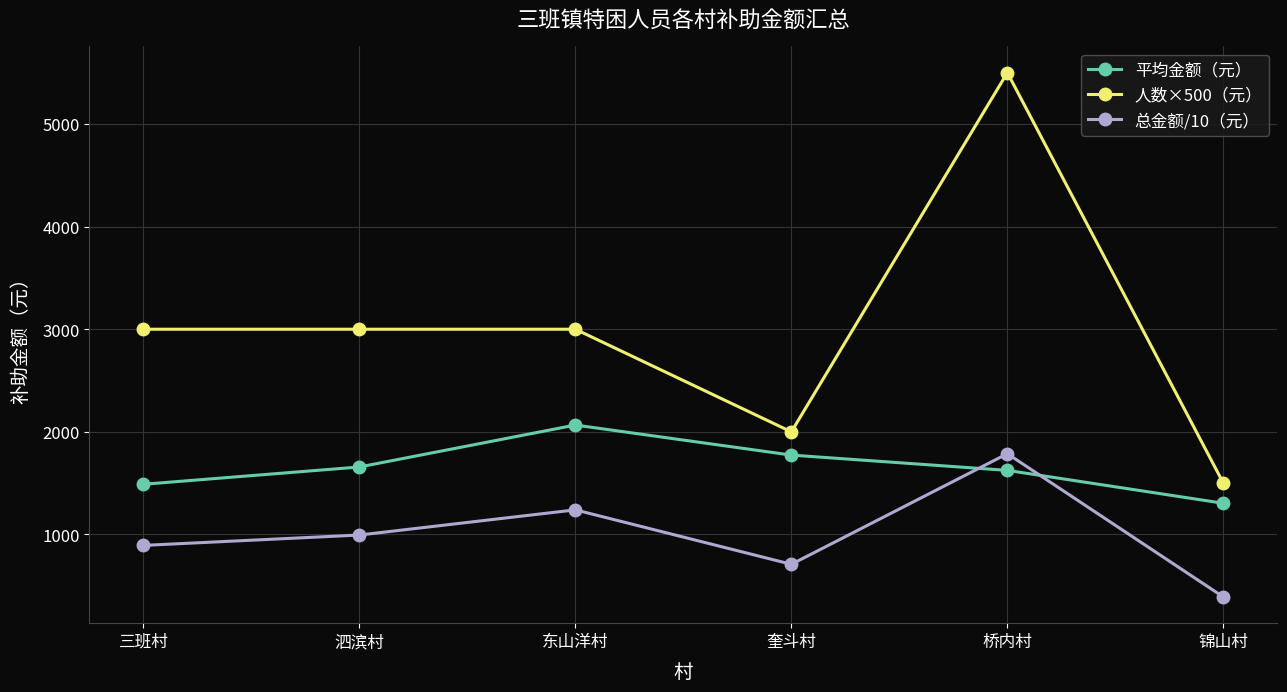

Which series has the largest total across all categories?

人数×500（元）